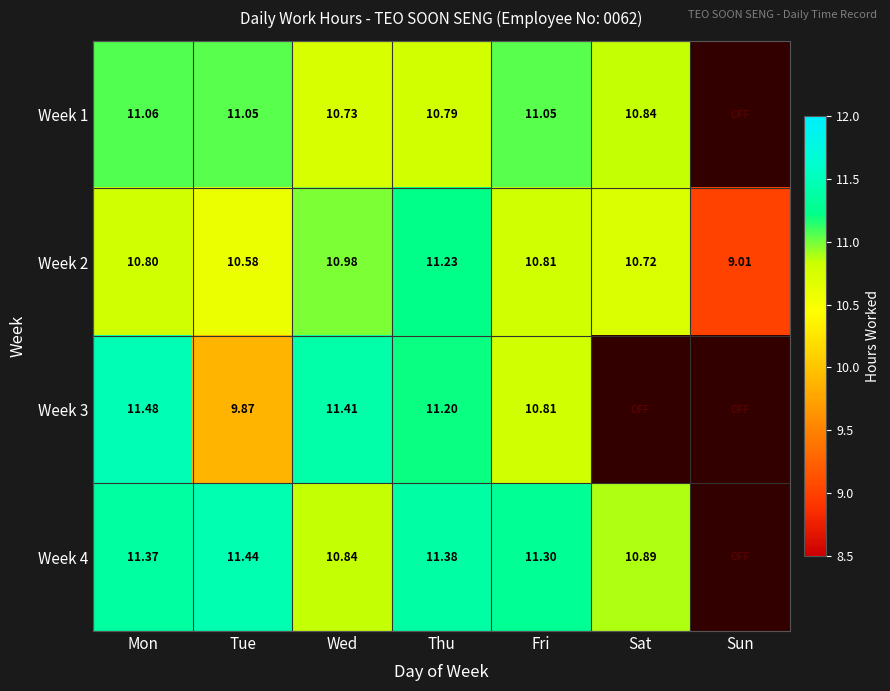

At which label is Week 2 closest to 10?

Tue